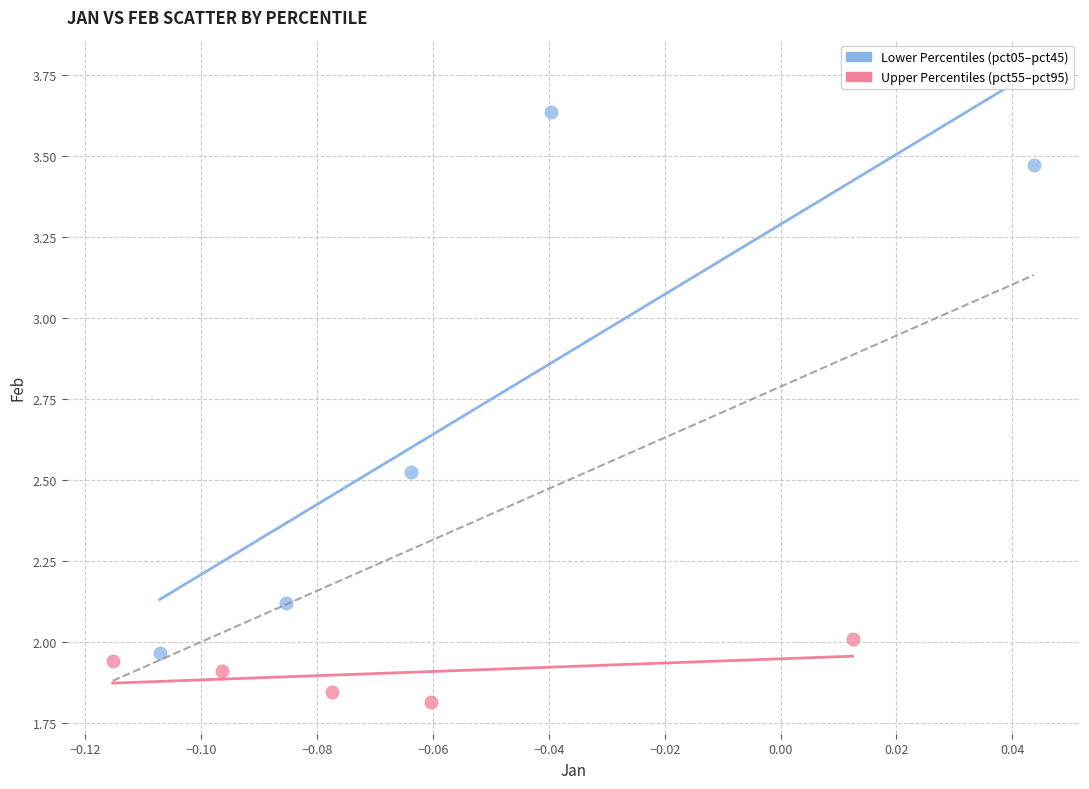

Which series contains the lowest Y value?

Upper Percentiles (pct55–pct95)